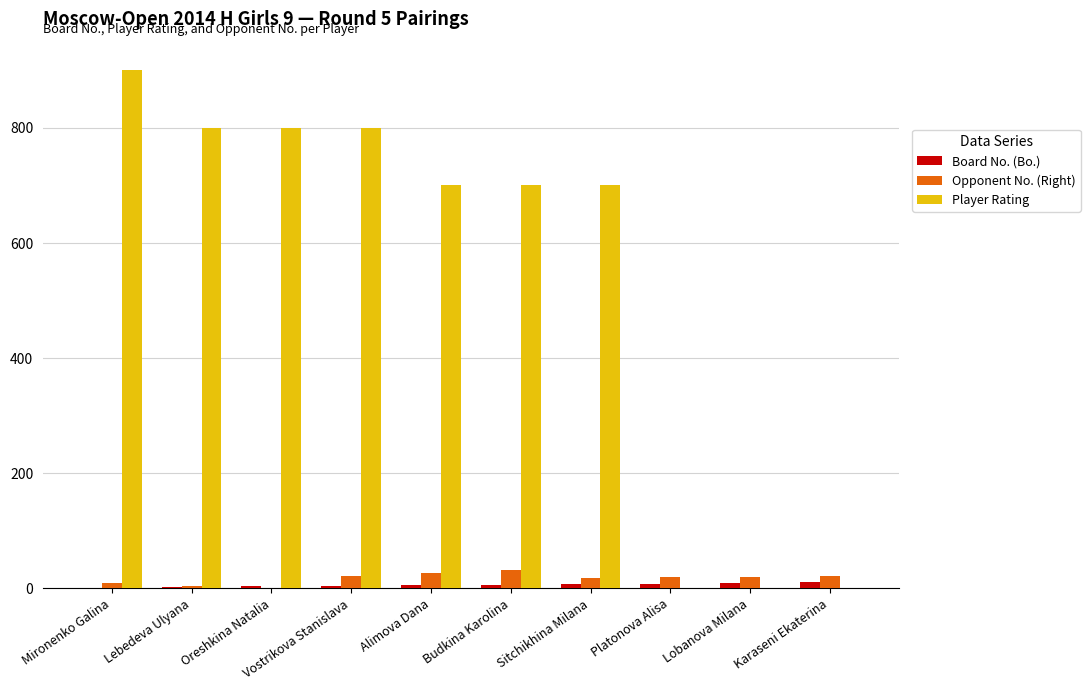

At which label does Player Rating first exceed 700?

Mironenko Galina